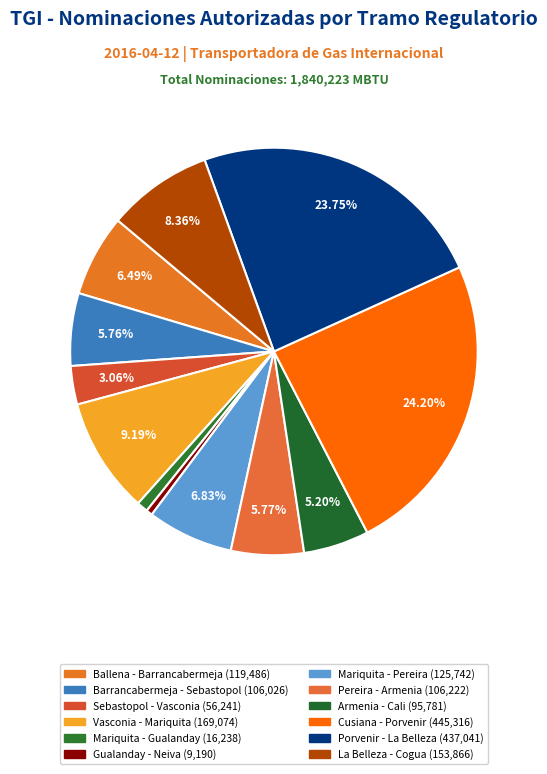

Between La Belleza - Cogua and Sebastopol - Vasconia, which is larger?

La Belleza - Cogua